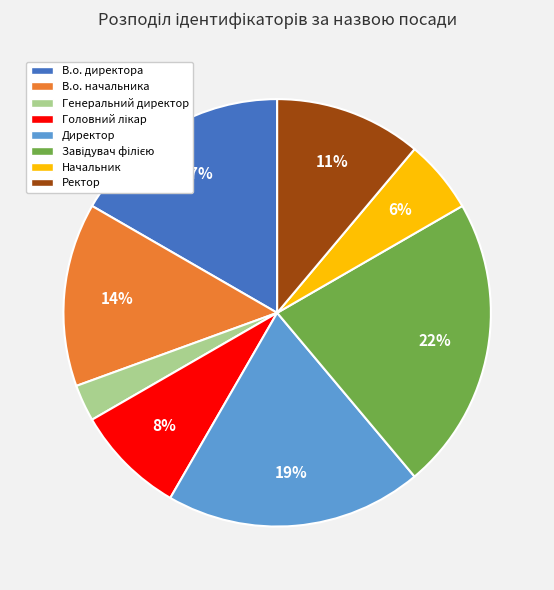

What is the smallest slice in the pie chart?

Генеральний директор